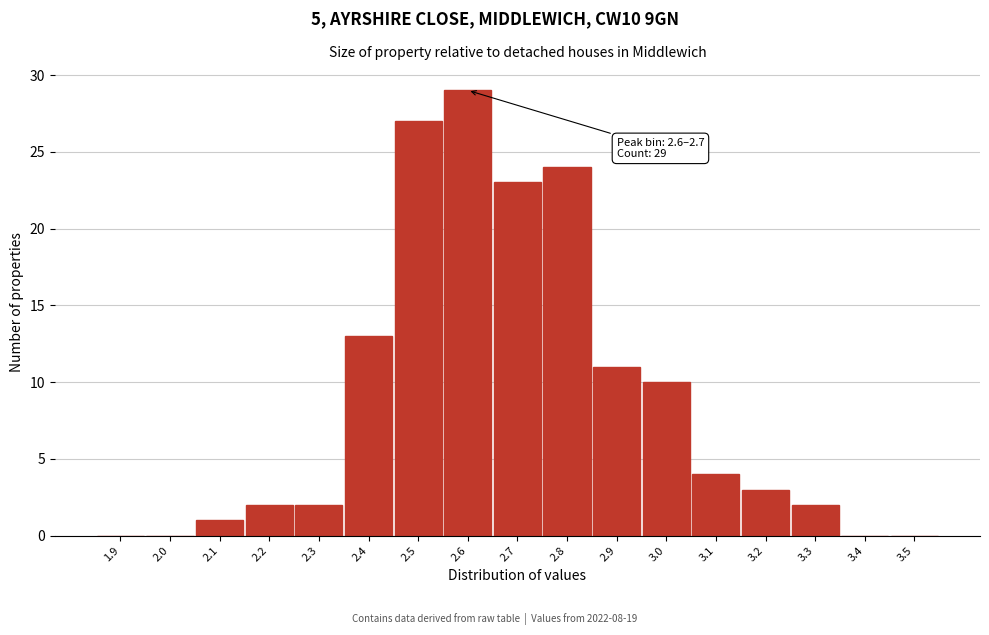

Reading right to left, extract all data points from this chart.

3.5=0	3.4=0	3.3=2	3.2=3	3.1=4	3.0=10	2.9=11	2.8=24	2.7=23	2.6=29	2.5=27	2.4=13	2.3=2	2.2=2	2.1=1	2.0=0	1.9=0